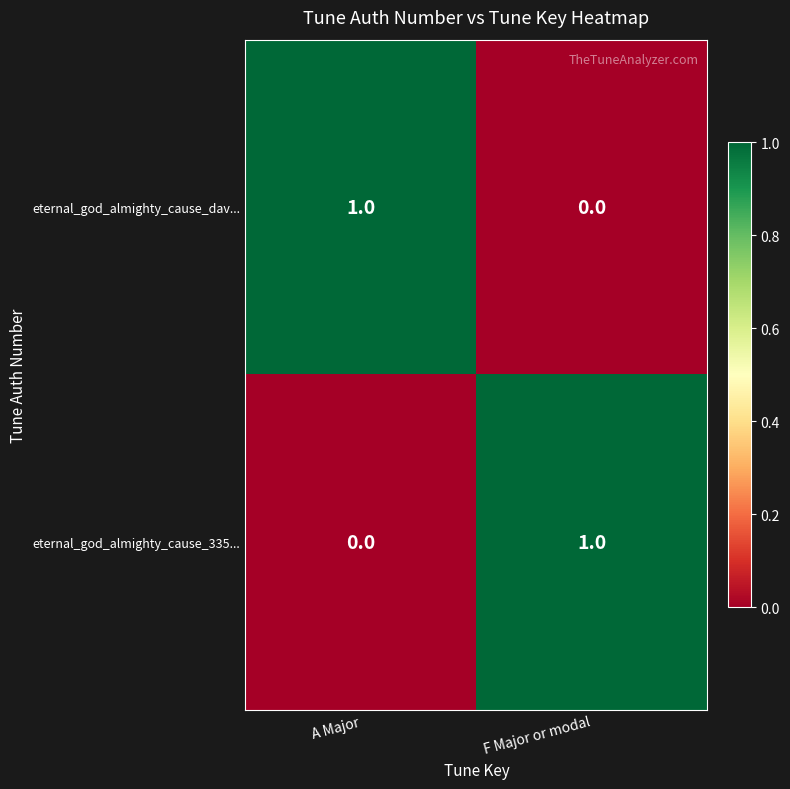

Reading right to left, transcribe all the data shown in this chart.

eternal_god_almighty_cause_dav...: F Major or modal=0	A Major=1
eternal_god_almighty_cause_335...: F Major or modal=1	A Major=0